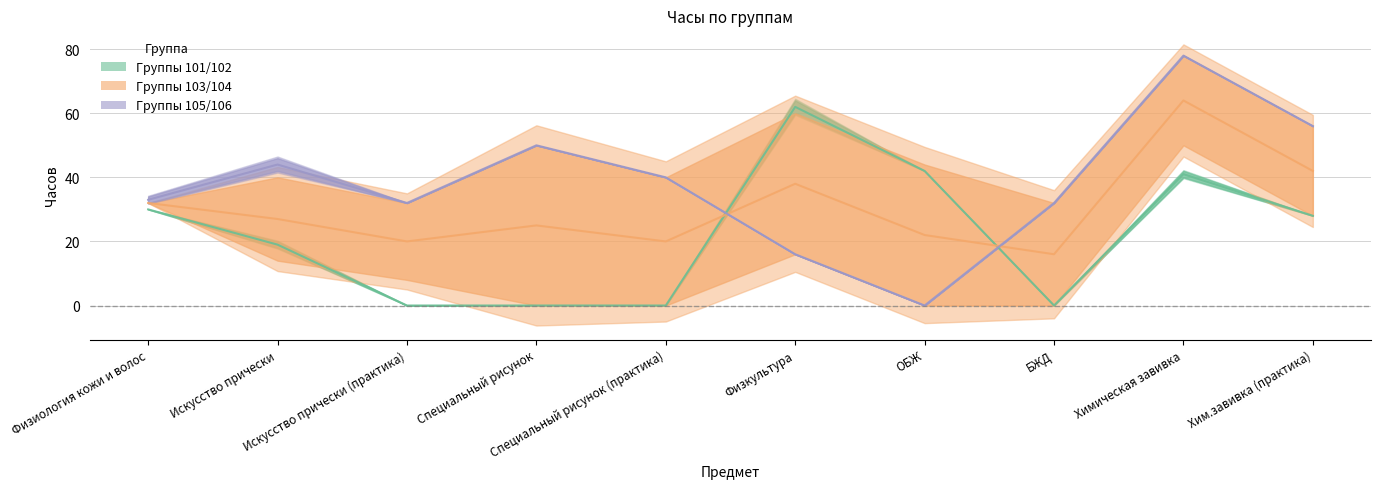

Is this an area chart (filled region under the line)?

No